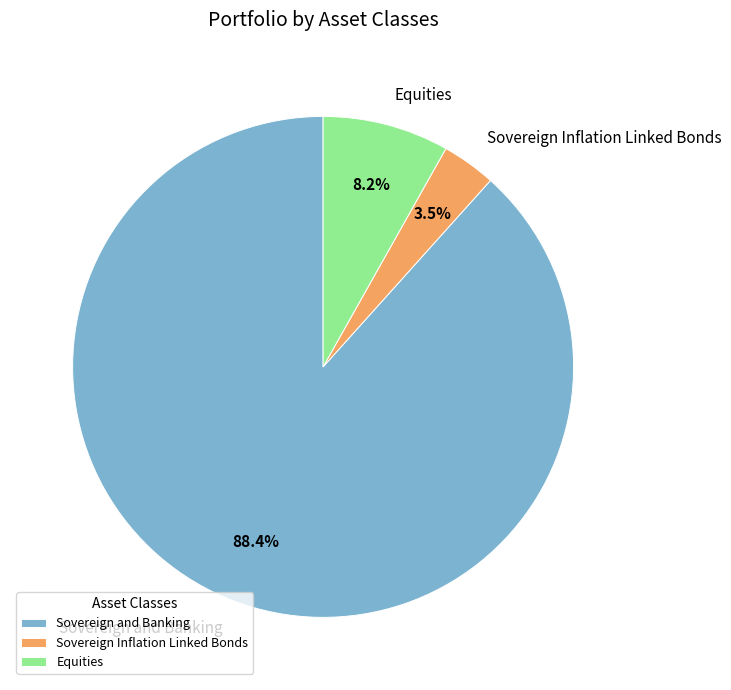

Count the number of slices in the pie.

3